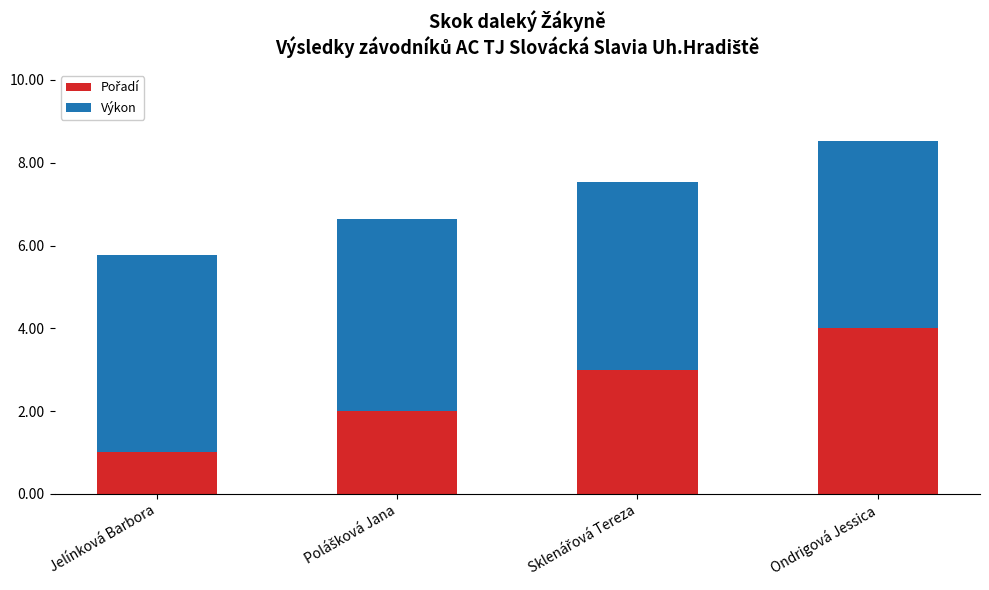

At which category is the sum across all series the highest?

Ondrigová Jessica